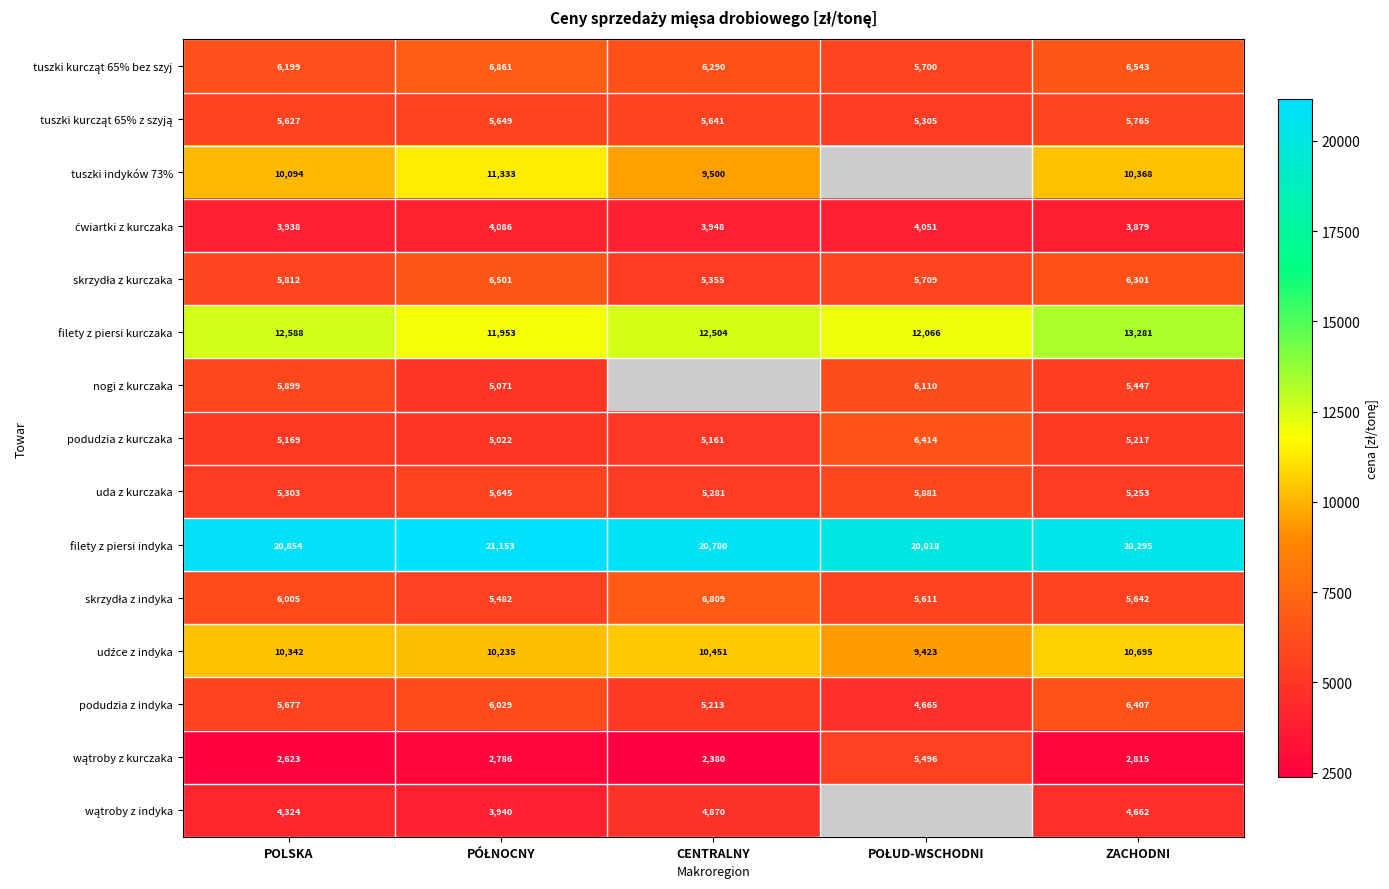

What is the highest value of the tuszki kurcząt 65% z szyją series?

5764.6